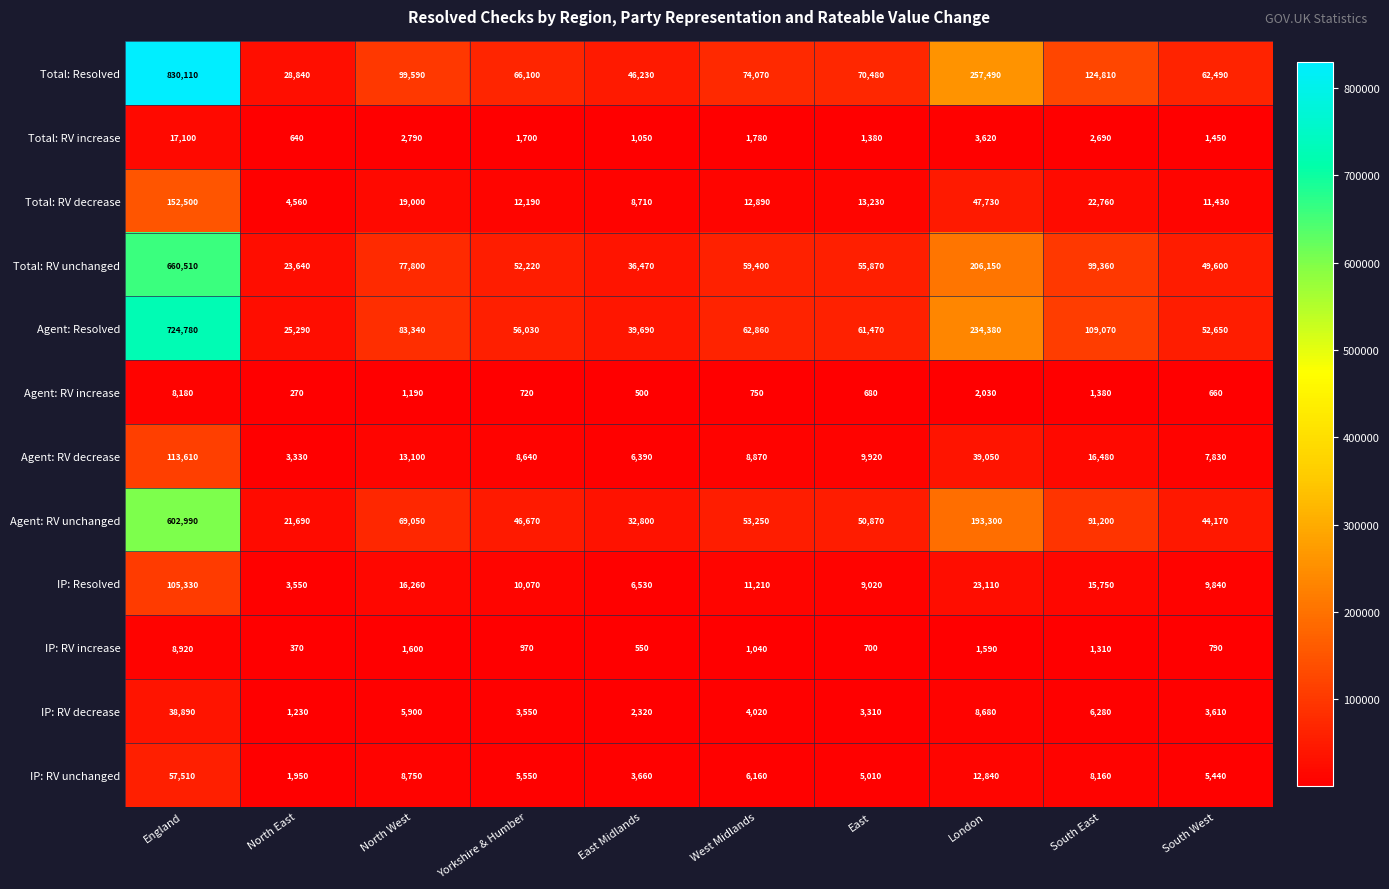

At how many categories does at least one series exceed 741524?

1